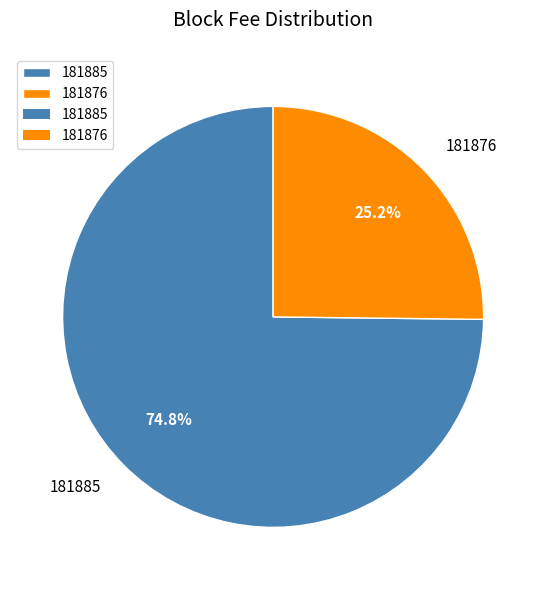

Which has a higher value, 181876 or 181885?

181885